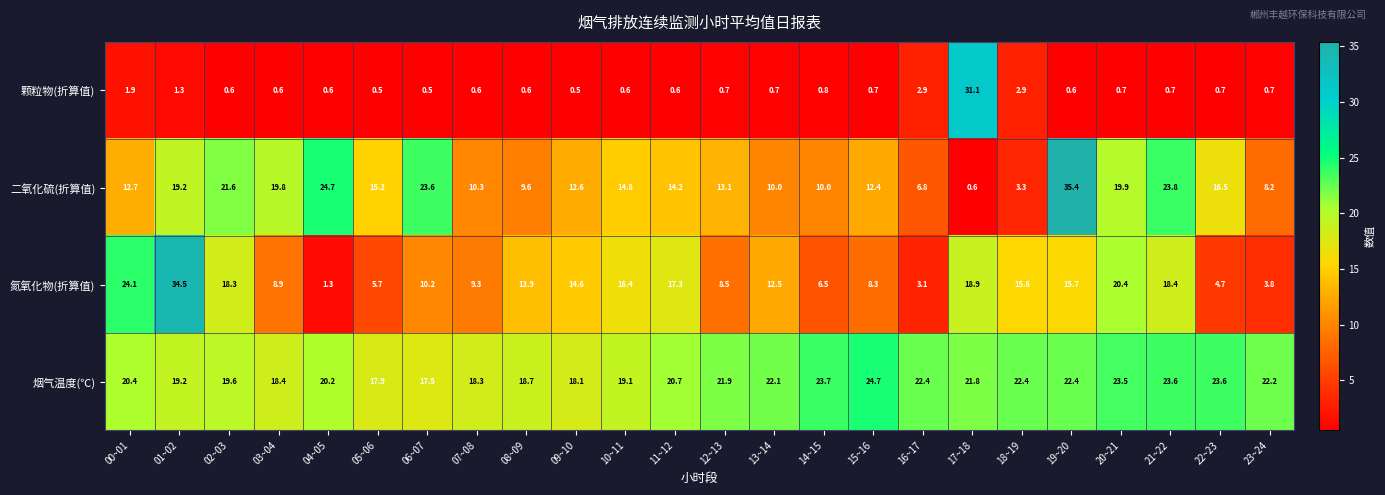

Which series changed the most between 02~03 and 07~08?

二氧化硫(折算值)